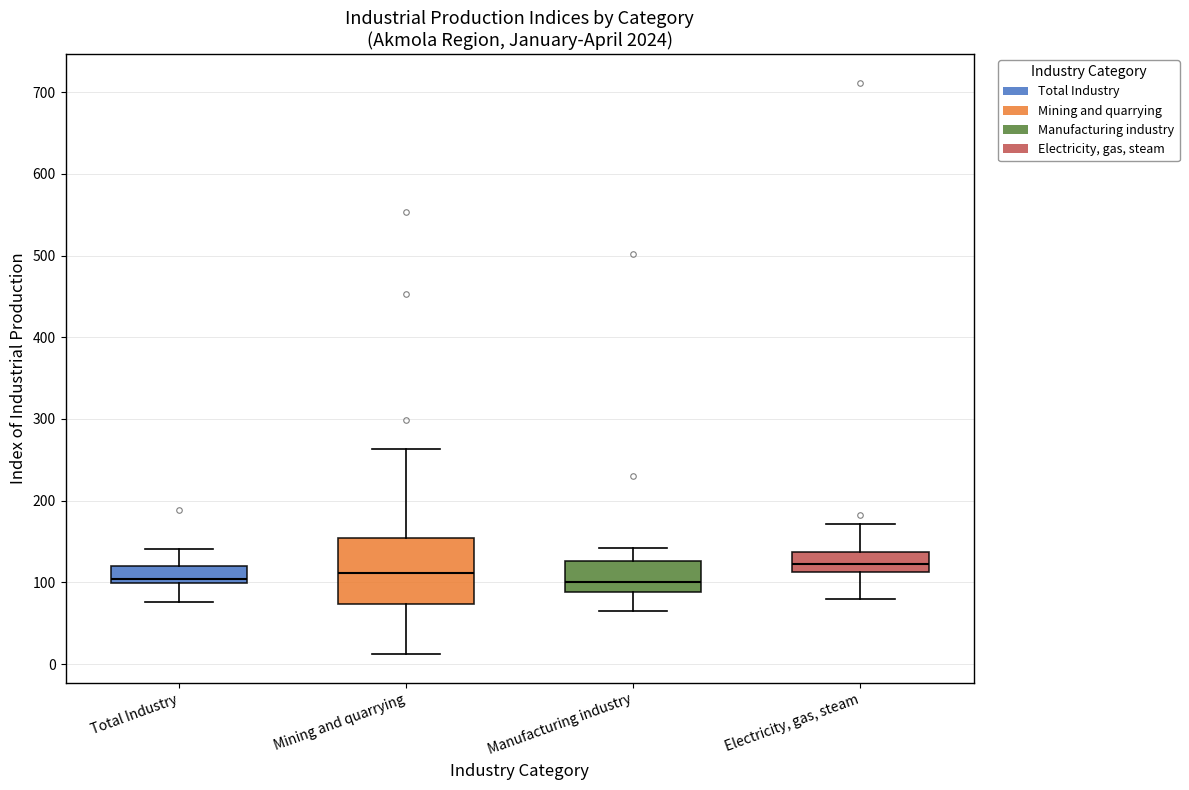

Reading left to right, transcribe this box plot: for each box, give where its median line is, the range the box spans, and where its two whiskers end, as read against the y-axis. The values are not printed on the chart, so give them approximately, as read against the axis.

Total Industry: median 100 (just above the box's lower edge), box 100 to 120, whiskers 80 to 140
Mining and quarrying: median 110, box 70 to 150, whiskers 10 to 260
Manufacturing industry: median 100, box 90 to 130, whiskers 70 to 140
Electricity, gas, steam: median 120, box 110 to 140, whiskers 80 to 170